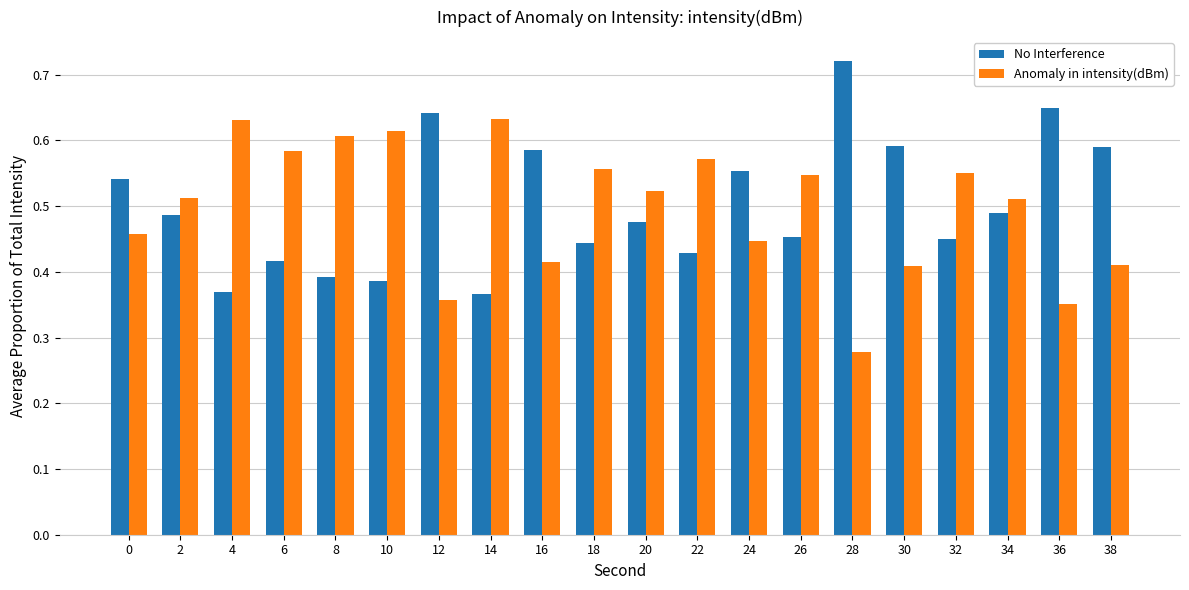

How many groups of bars are there?

20